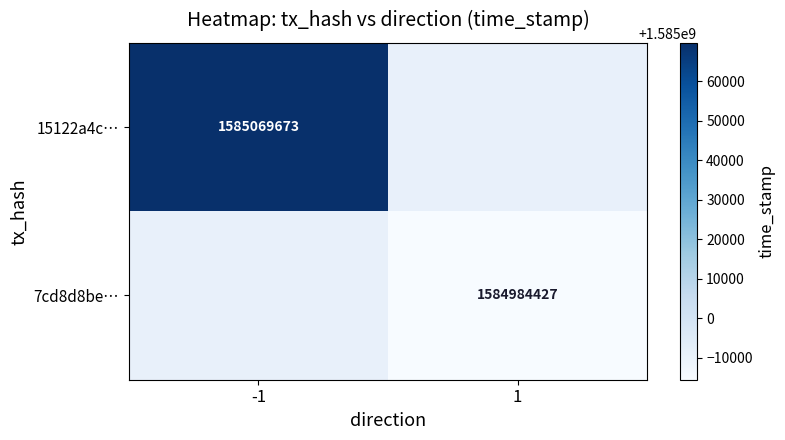

The value of 15122a4c… at -1 is 1585069673. True or false?

True